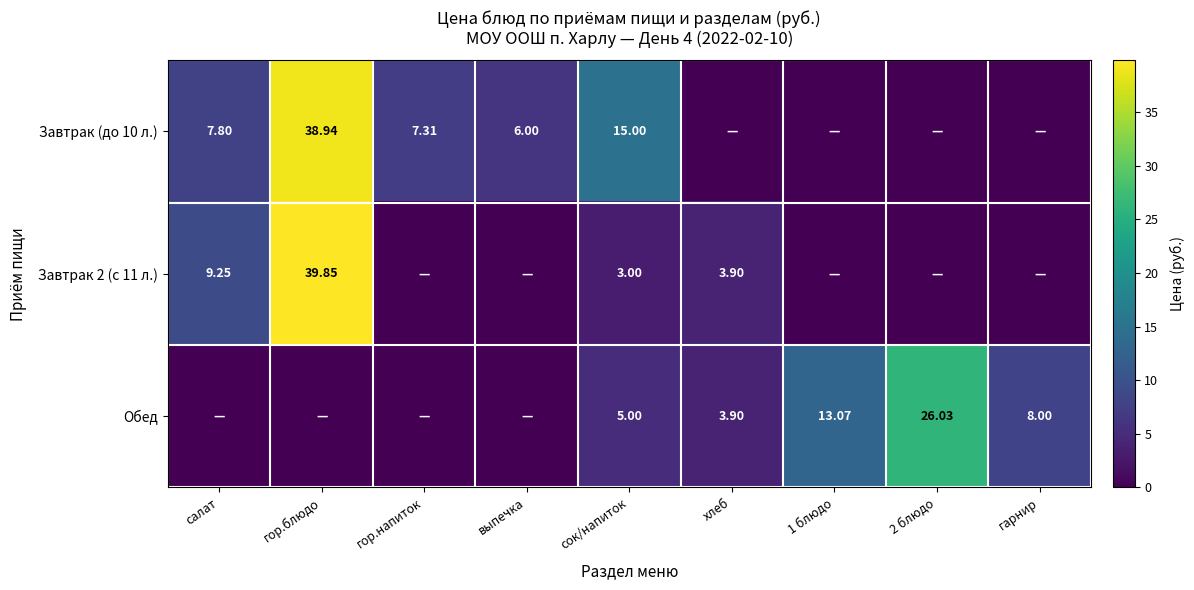

Is it true that Завтрак (до 10 л.) equals 6.0 at выпечка?

True